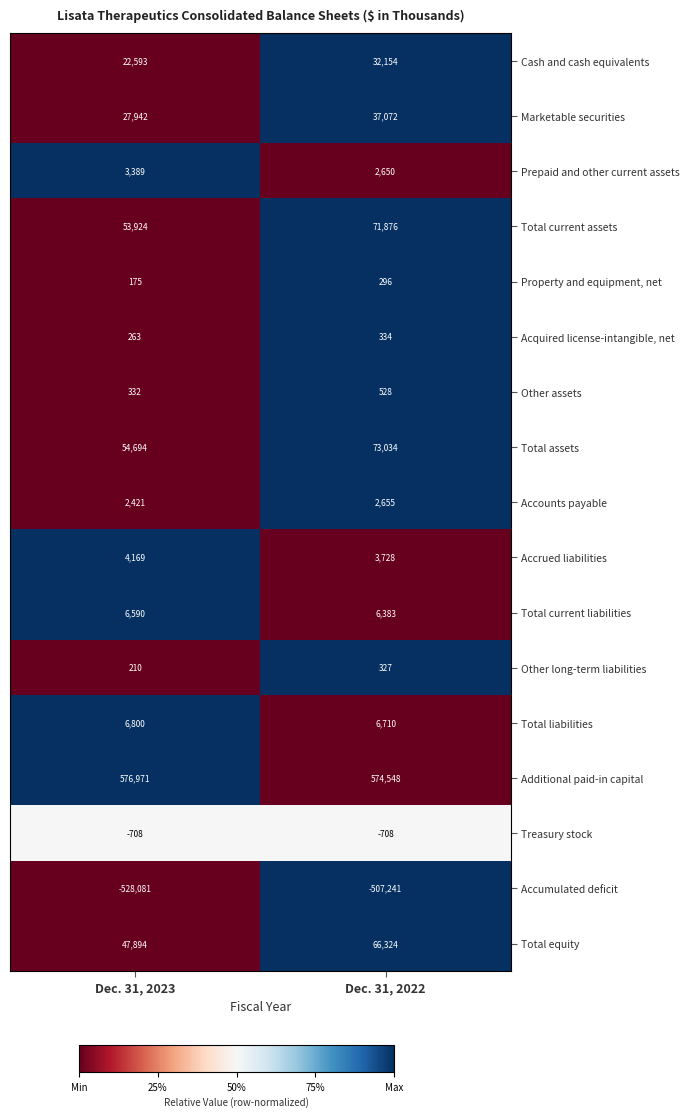

What is the spread (max minus min) of values at Dec. 31, 2023?

1105052